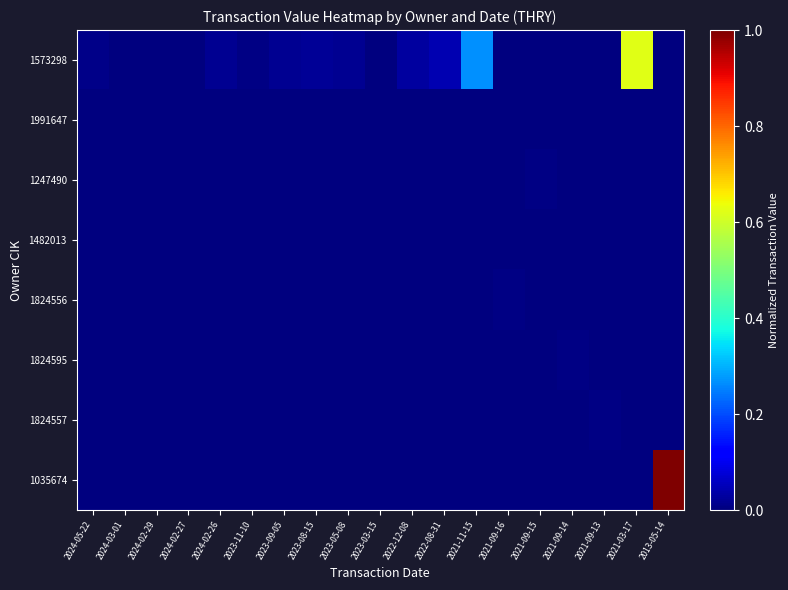

Reading left to right, extract all data points from this chart.

1573298: 2024-05-22=0.0	2024-03-01=0.0	2024-02-29=0.0	2024-02-27=0.0	2024-02-26=0.0	2023-11-10=0.0	2023-09-05=0.0	2023-08-15=0.0	2023-05-08=0.0	2023-03-15=0.0	2022-12-08=0.0	2022-08-31=0.0	2021-11-15=0.3	2021-09-16=0.0	2021-09-15=0.0	2021-09-14=0.0	2021-09-13=0.0	2021-03-17=0.6	2013-05-14=0.0
1991647: 2024-05-22=0.0	2024-03-01=0.0	2024-02-29=0.0	2024-02-27=0.0	2024-02-26=0.0	2023-11-10=0.0	2023-09-05=0.0	2023-08-15=0.0	2023-05-08=0.0	2023-03-15=0.0	2022-12-08=0.0	2022-08-31=0.0	2021-11-15=0.0	2021-09-16=0.0	2021-09-15=0.0	2021-09-14=0.0	2021-09-13=0.0	2021-03-17=0.0	2013-05-14=0.0
1247490: 2024-05-22=0.0	2024-03-01=0.0	2024-02-29=0.0	2024-02-27=0.0	2024-02-26=0.0	2023-11-10=0.0	2023-09-05=0.0	2023-08-15=0.0	2023-05-08=0.0	2023-03-15=0.0	2022-12-08=0.0	2022-08-31=0.0	2021-11-15=0.0	2021-09-16=0.0	2021-09-15=0.0	2021-09-14=0.0	2021-09-13=0.0	2021-03-17=0.0	2013-05-14=0.0
1482013: 2024-05-22=0.0	2024-03-01=0.0	2024-02-29=0.0	2024-02-27=0.0	2024-02-26=0.0	2023-11-10=0.0	2023-09-05=0.0	2023-08-15=0.0	2023-05-08=0.0	2023-03-15=0.0	2022-12-08=0.0	2022-08-31=0.0	2021-11-15=0.0	2021-09-16=0.0	2021-09-15=0.0	2021-09-14=0.0	2021-09-13=0.0	2021-03-17=0.0	2013-05-14=0.0
1824556: 2024-05-22=0.0	2024-03-01=0.0	2024-02-29=0.0	2024-02-27=0.0	2024-02-26=0.0	2023-11-10=0.0	2023-09-05=0.0	2023-08-15=0.0	2023-05-08=0.0	2023-03-15=0.0	2022-12-08=0.0	2022-08-31=0.0	2021-11-15=0.0	2021-09-16=0.0	2021-09-15=0.0	2021-09-14=0.0	2021-09-13=0.0	2021-03-17=0.0	2013-05-14=0.0
1824595: 2024-05-22=0.0	2024-03-01=0.0	2024-02-29=0.0	2024-02-27=0.0	2024-02-26=0.0	2023-11-10=0.0	2023-09-05=0.0	2023-08-15=0.0	2023-05-08=0.0	2023-03-15=0.0	2022-12-08=0.0	2022-08-31=0.0	2021-11-15=0.0	2021-09-16=0.0	2021-09-15=0.0	2021-09-14=0.0	2021-09-13=0.0	2021-03-17=0.0	2013-05-14=0.0
1824557: 2024-05-22=0.0	2024-03-01=0.0	2024-02-29=0.0	2024-02-27=0.0	2024-02-26=0.0	2023-11-10=0.0	2023-09-05=0.0	2023-08-15=0.0	2023-05-08=0.0	2023-03-15=0.0	2022-12-08=0.0	2022-08-31=0.0	2021-11-15=0.0	2021-09-16=0.0	2021-09-15=0.0	2021-09-14=0.0	2021-09-13=0.0	2021-03-17=0.0	2013-05-14=0.0
1035674: 2024-05-22=0.0	2024-03-01=0.0	2024-02-29=0.0	2024-02-27=0.0	2024-02-26=0.0	2023-11-10=0.0	2023-09-05=0.0	2023-08-15=0.0	2023-05-08=0.0	2023-03-15=0.0	2022-12-08=0.0	2022-08-31=0.0	2021-11-15=0.0	2021-09-16=0.0	2021-09-15=0.0	2021-09-14=0.0	2021-09-13=0.0	2021-03-17=0.0	2013-05-14=1.0